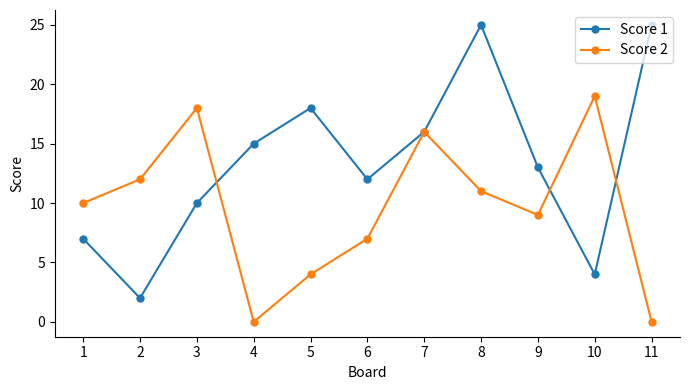

List the series in order of their peak value, lowest first.

Score 2, Score 1